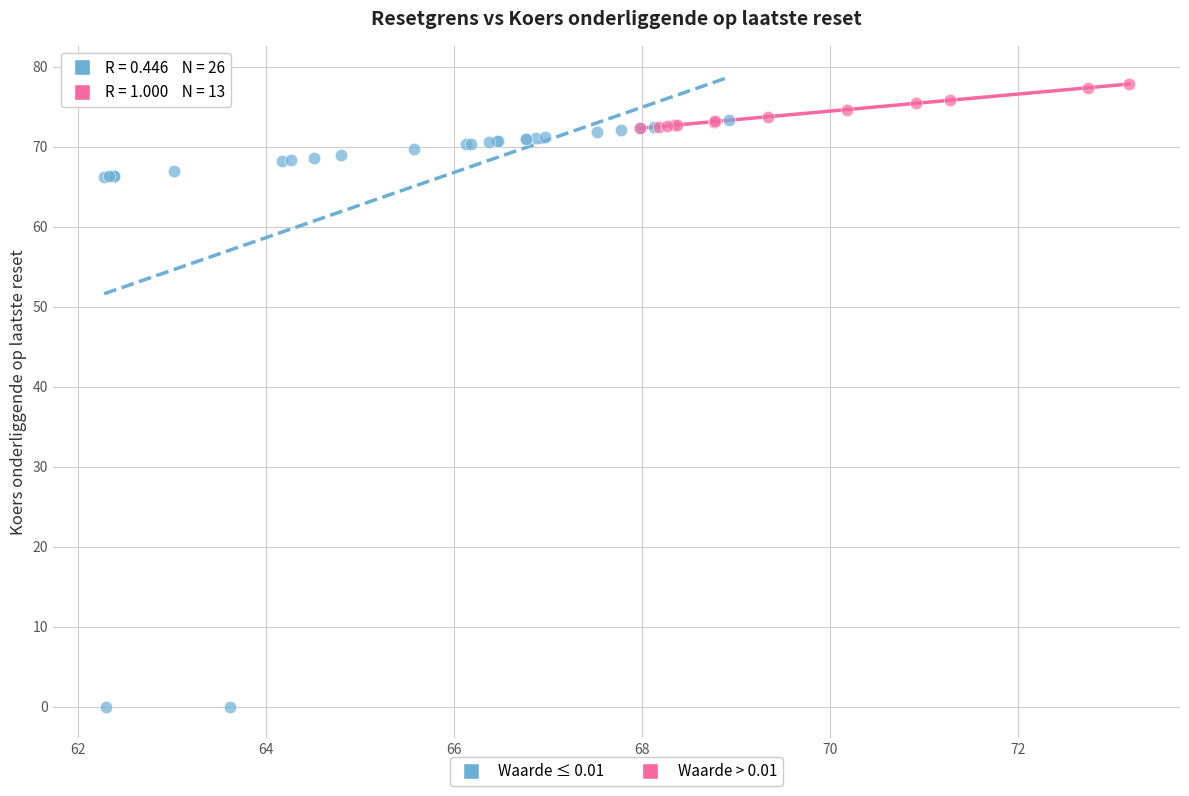

Which series has the widest spread of Y values?

Waarde ≤ 0.01